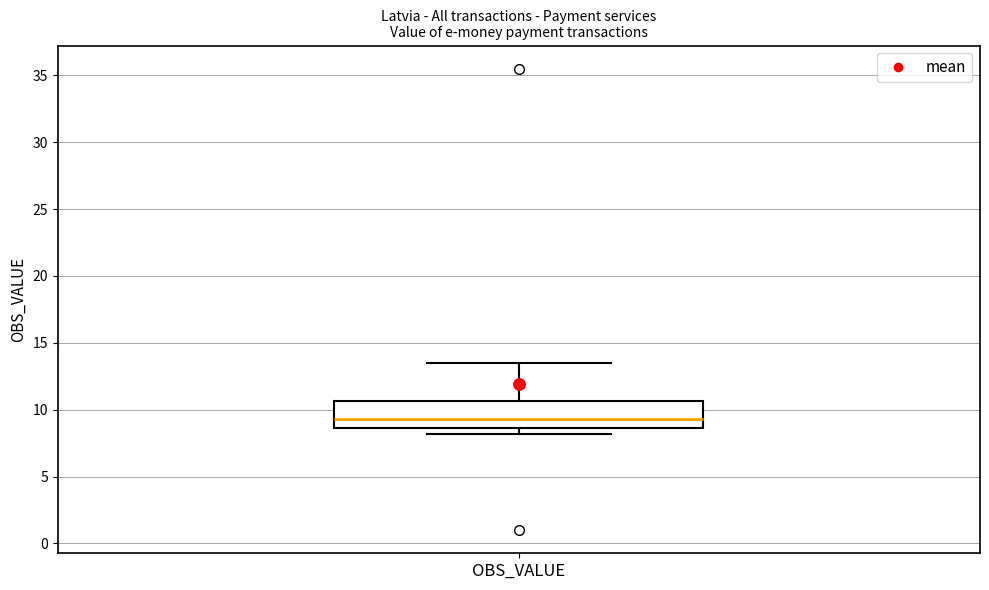

Transcribe this box plot: give where the median line is, the range the box spans, and where the two whiskers end, as read against the y-axis. The values are not printed on the chart, so give them approximately, as read against the axis.

median 9.5, box 8.5 to 10.5, whiskers 8.0 to 13.5